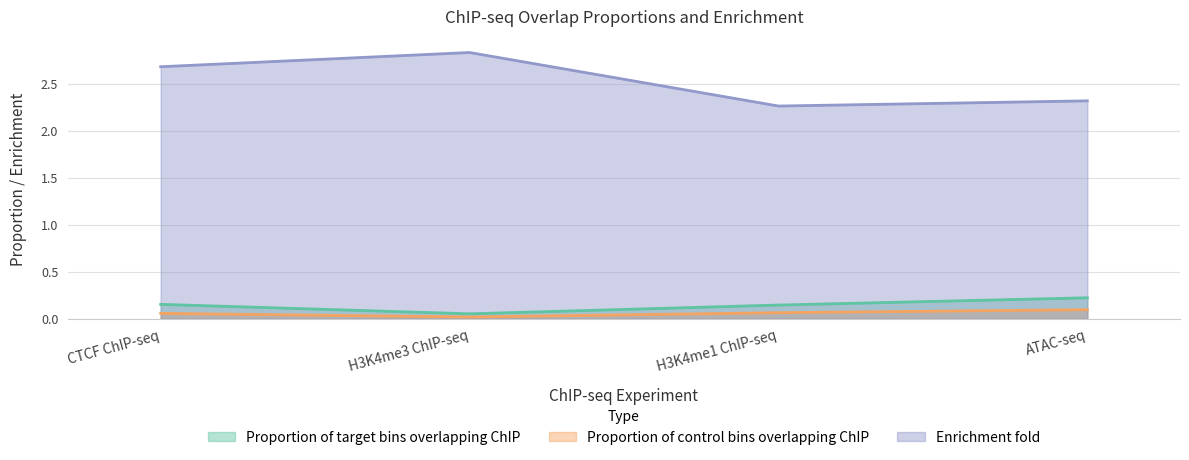

The Proportion of control bins overlapping ChIP series shows 0.1 at H3K4me1 ChIP-seq. True or false?

False